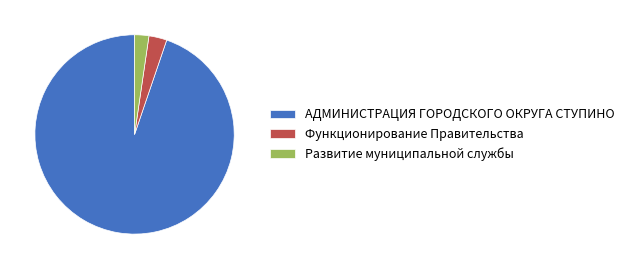

The Развитие муниципальной службы slice represents 2% of the pie. True or false?

True